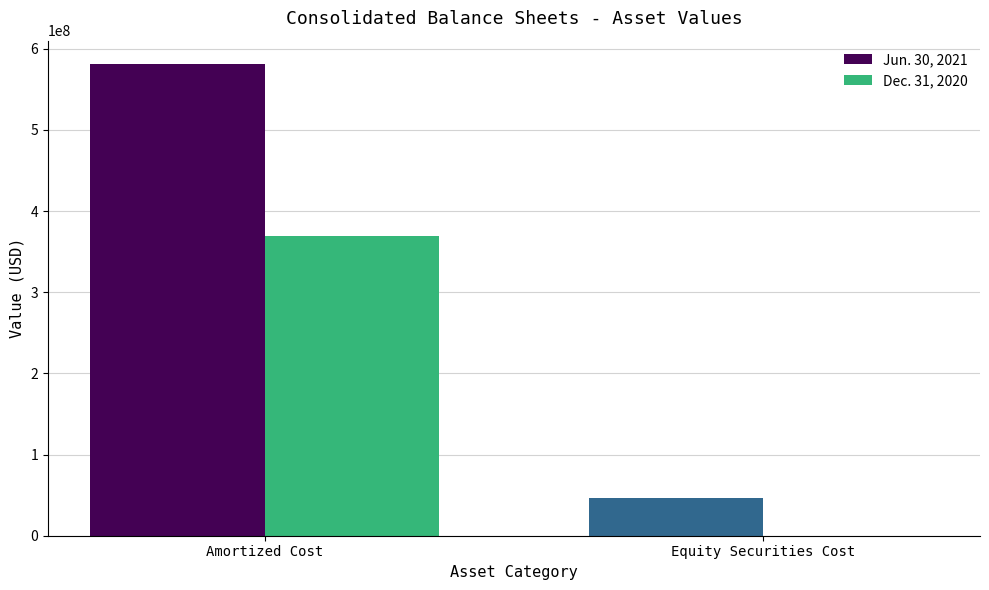

At which category does the chart reach its peak across all series?

Amortized Cost